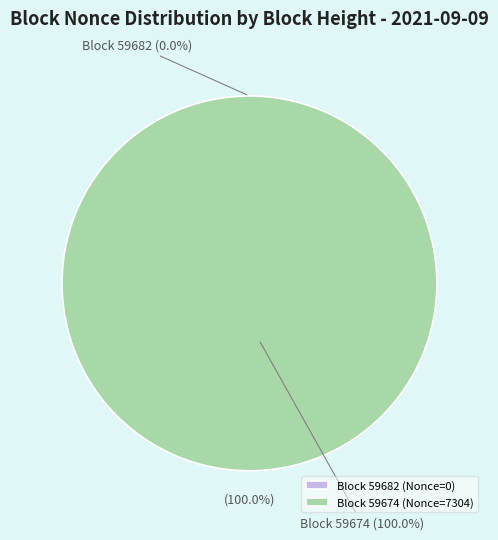

True or false: 59674 accounts for 99% of the total.

False